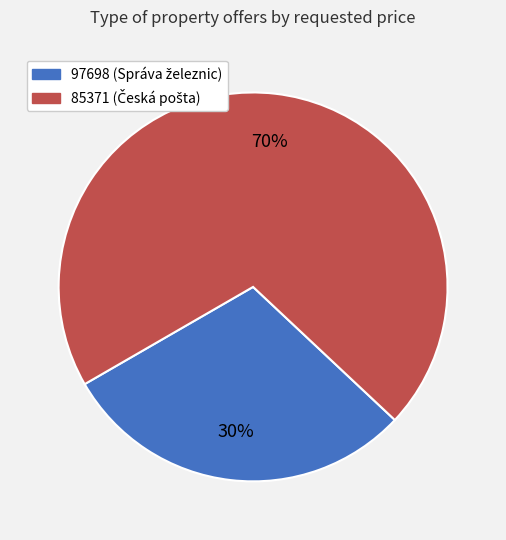

Rank the categories by value from lowest to highest.

97698, 85371